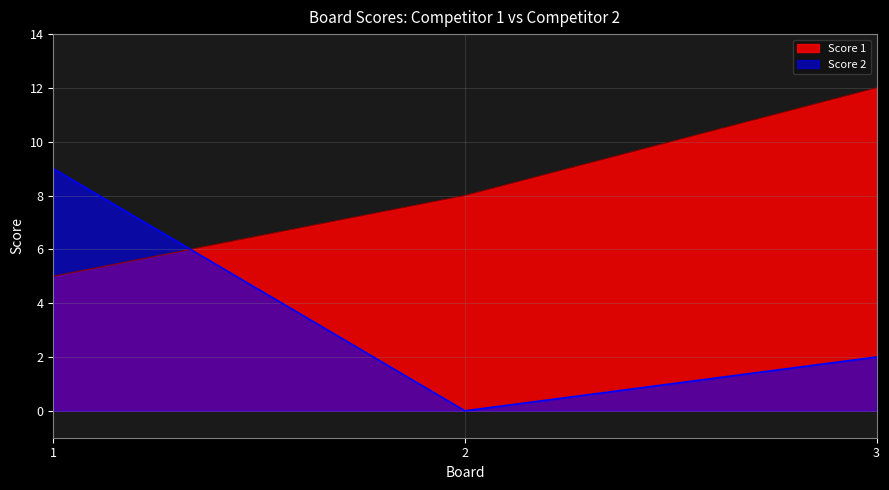

How many values in Score 2 are above zero?

2